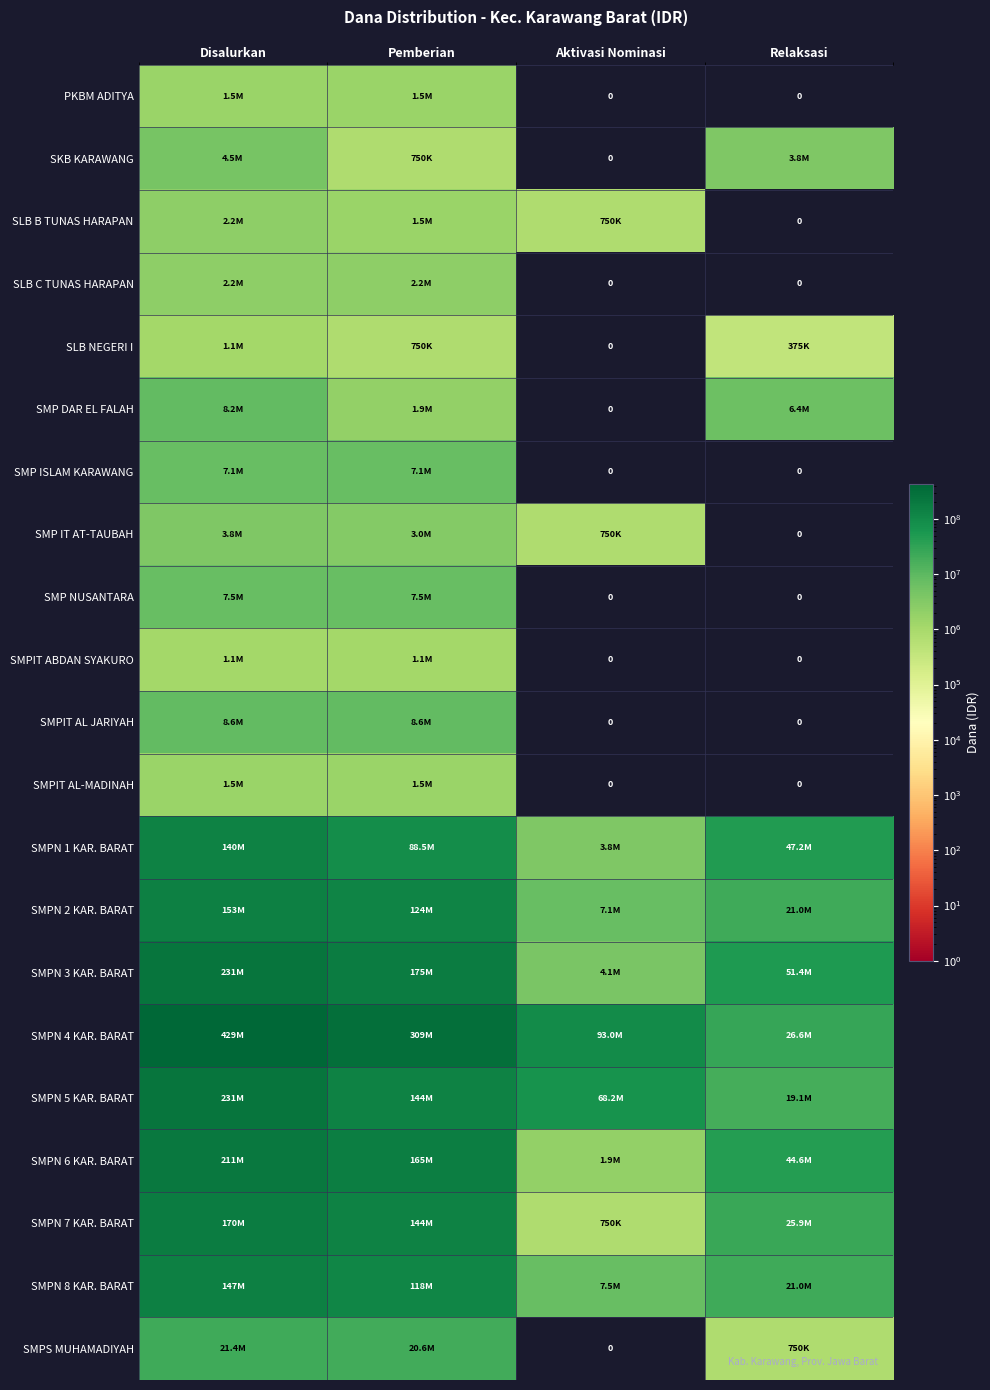

At which label is SMPN 5 KAR. BARAT closest to 125250000?

Pemberian